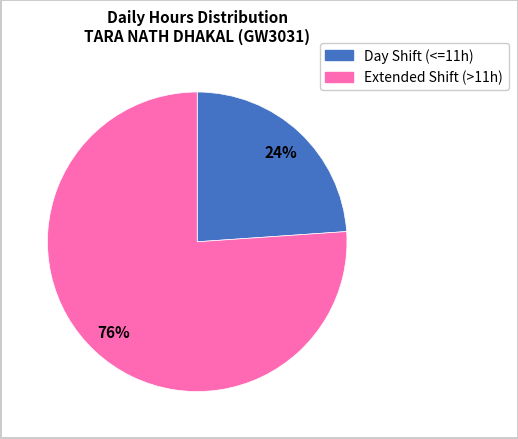

To the nearest percent, what is the difference between the largest and smallest slice percentages?

52%